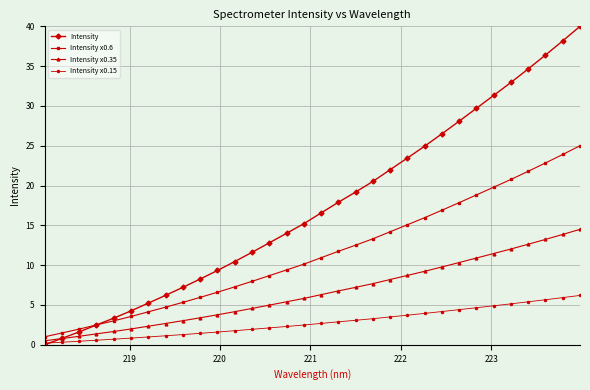

List the series in order of their overall mean, highest first.

Intensity, Intensity x0.6, Intensity x0.35, Intensity x0.15